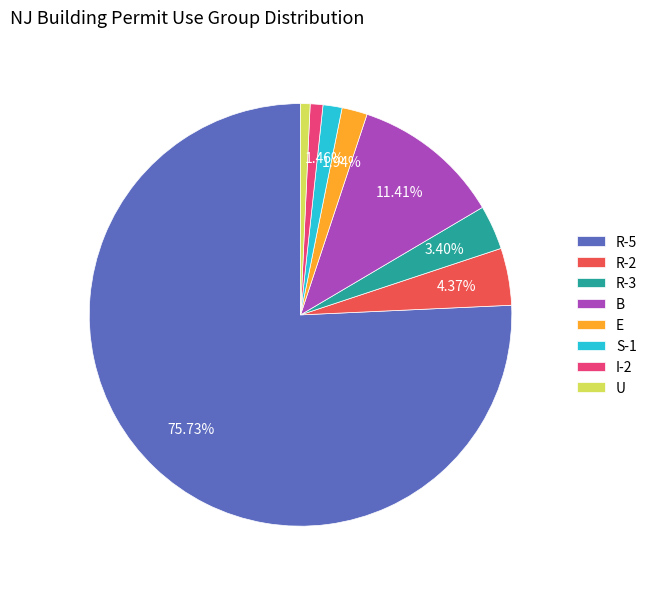

Which has a higher value, E or I-2?

E